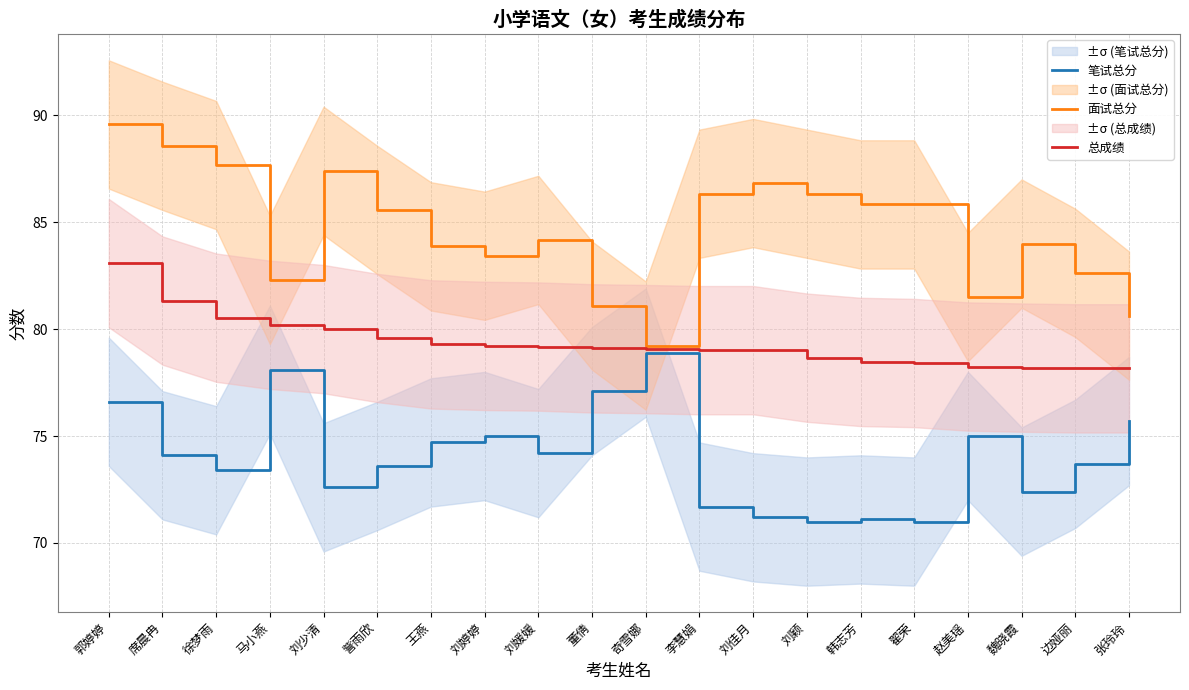

What are all the series names shown in the legend?

笔试总分, 面试总分, 总成绩